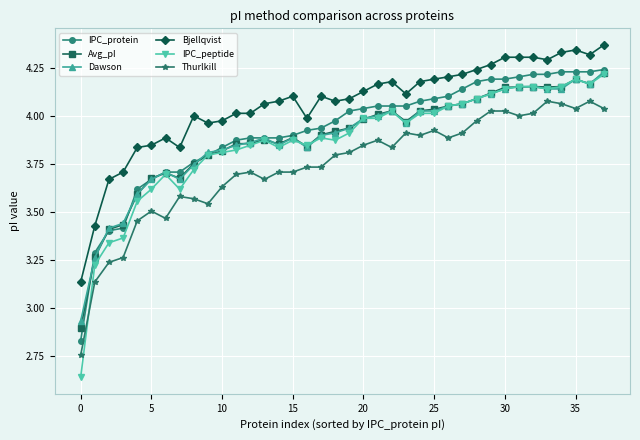

At how many categories does at least one series exceed 2?

38